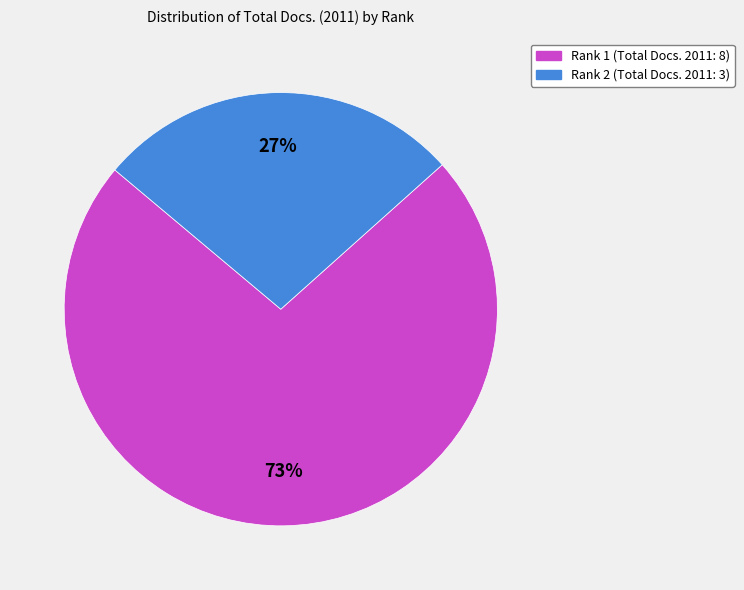

Between Rank 1 (Total Docs. 2011: 8) and Rank 2 (Total Docs. 2011: 3), which is larger?

Rank 1 (Total Docs. 2011: 8)